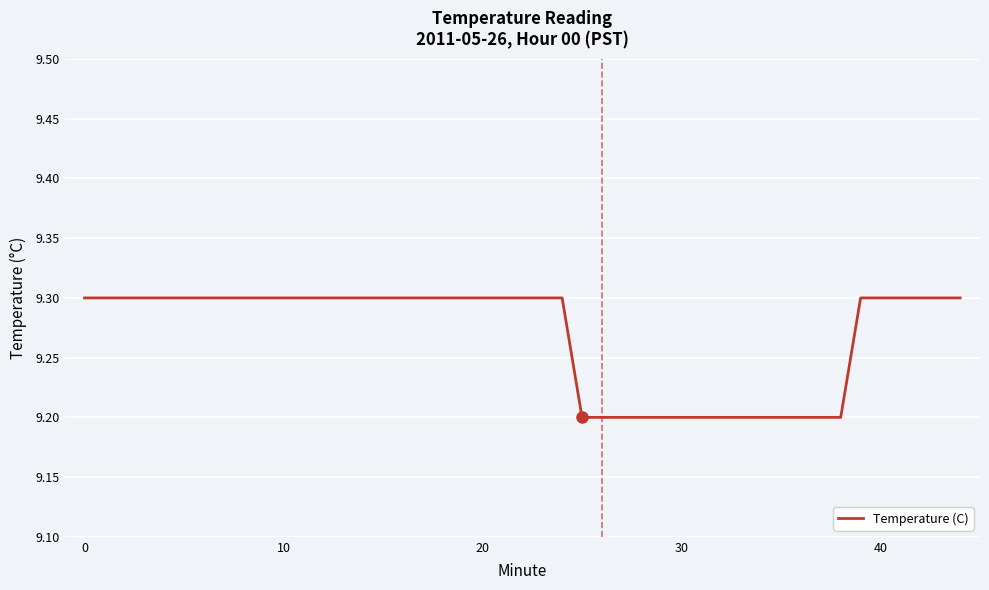

What is the greatest value displayed?

9.3